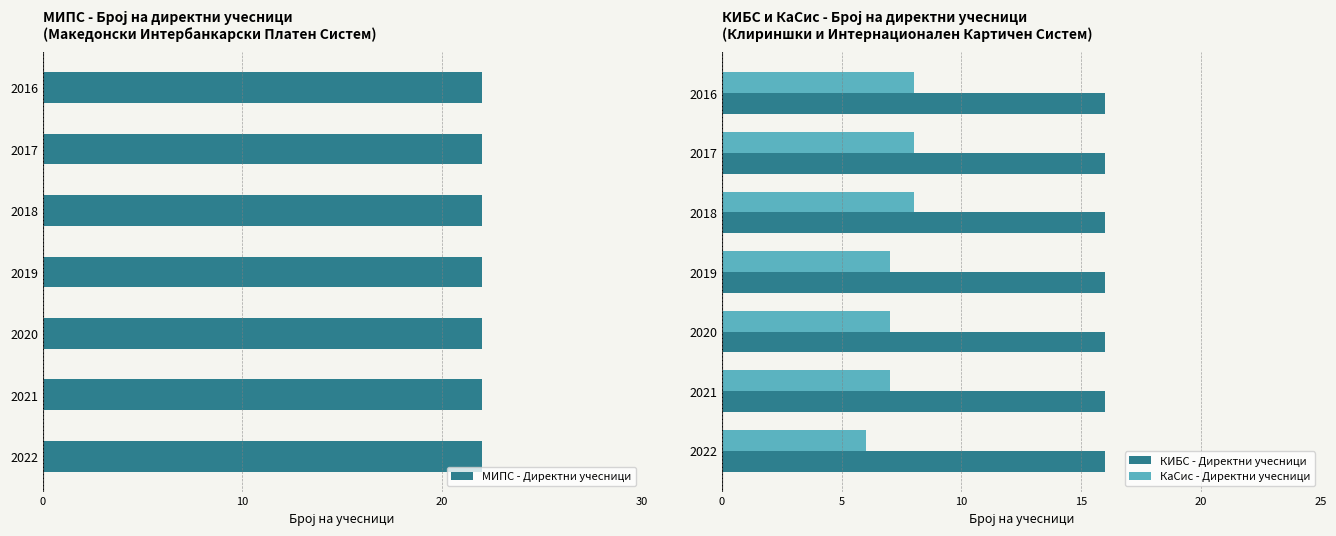

What is the maximum value for КИБС - Директни учесници?

16